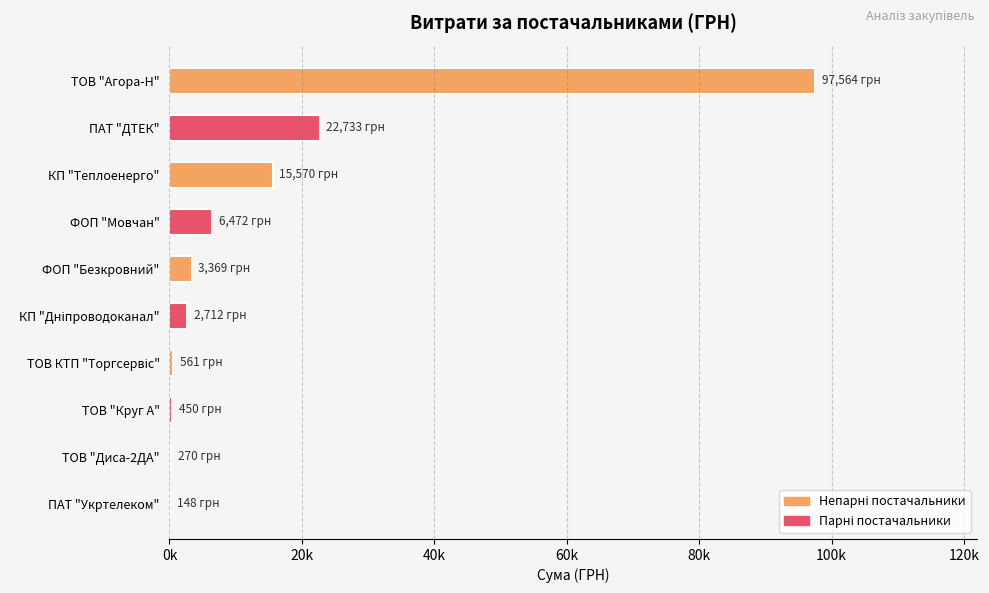

How many values are below 3369?

5